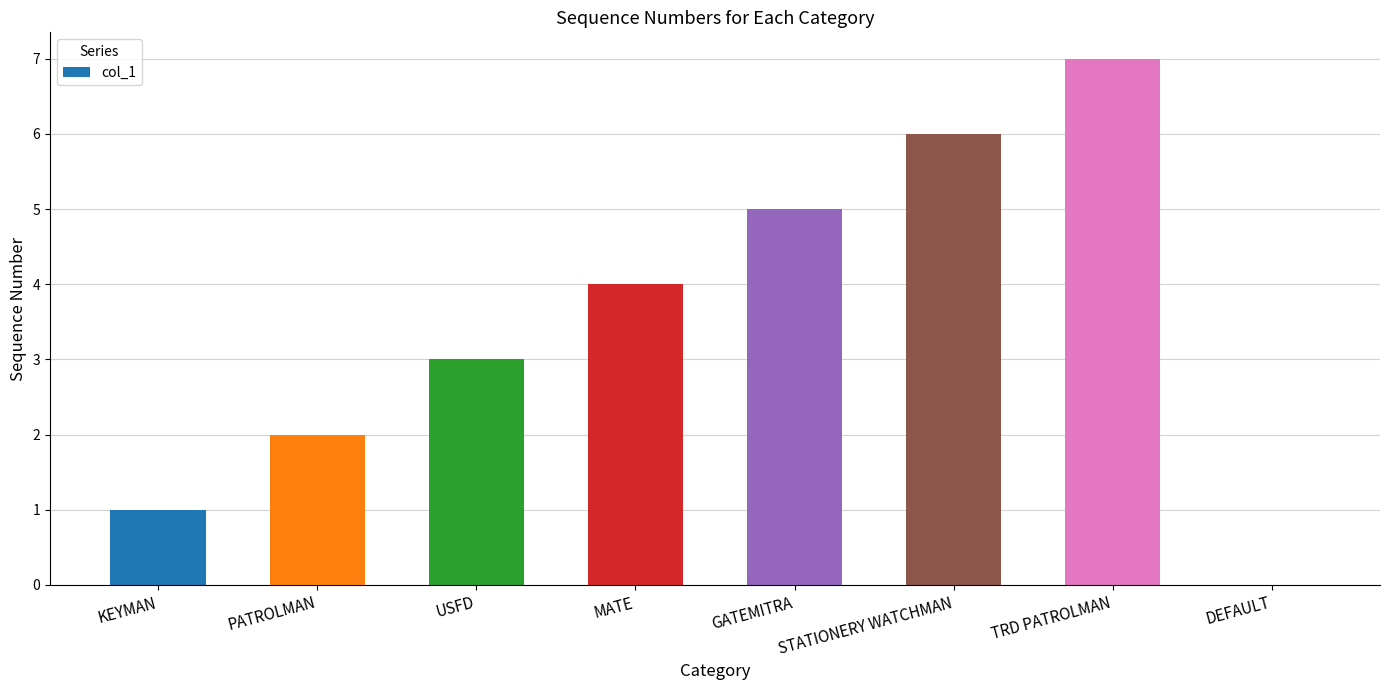

How many distinct data groups are displayed?

1